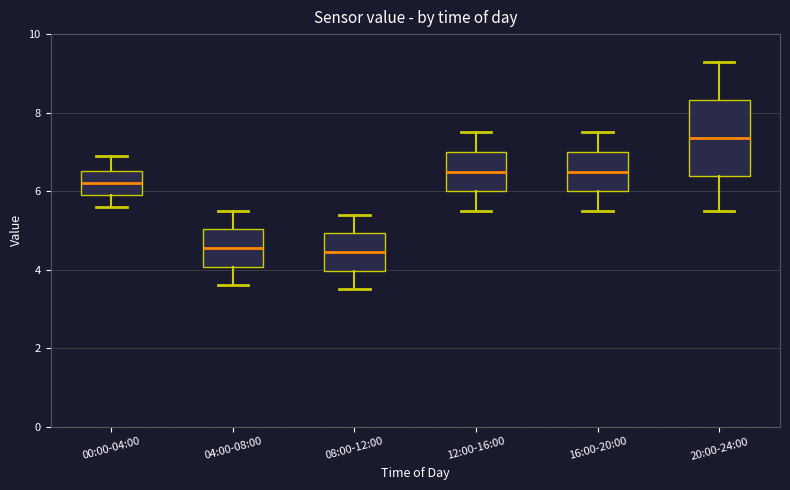

Reading left to right, transcribe this box plot: for each box, give where its median line is, the range the box spans, and where its two whiskers end, as read against the y-axis. The values are not printed on the chart, so give them approximately, as read against the axis.

00:00-04:00: median 6.2, box 6.0 to 6.6, whiskers 5.6 to 7.0
04:00-08:00: median 4.6, box 4.0 to 5.0, whiskers 3.6 to 5.6
08:00-12:00: median 4.4, box 4.0 to 5.0, whiskers 3.6 to 5.4
12:00-16:00: median 6.6, box 6.0 to 7.0, whiskers 5.6 to 7.6
16:00-20:00: median 6.6, box 6.0 to 7.0, whiskers 5.6 to 7.6
20:00-24:00: median 7.4, box 6.4 to 8.4, whiskers 5.6 to 9.4